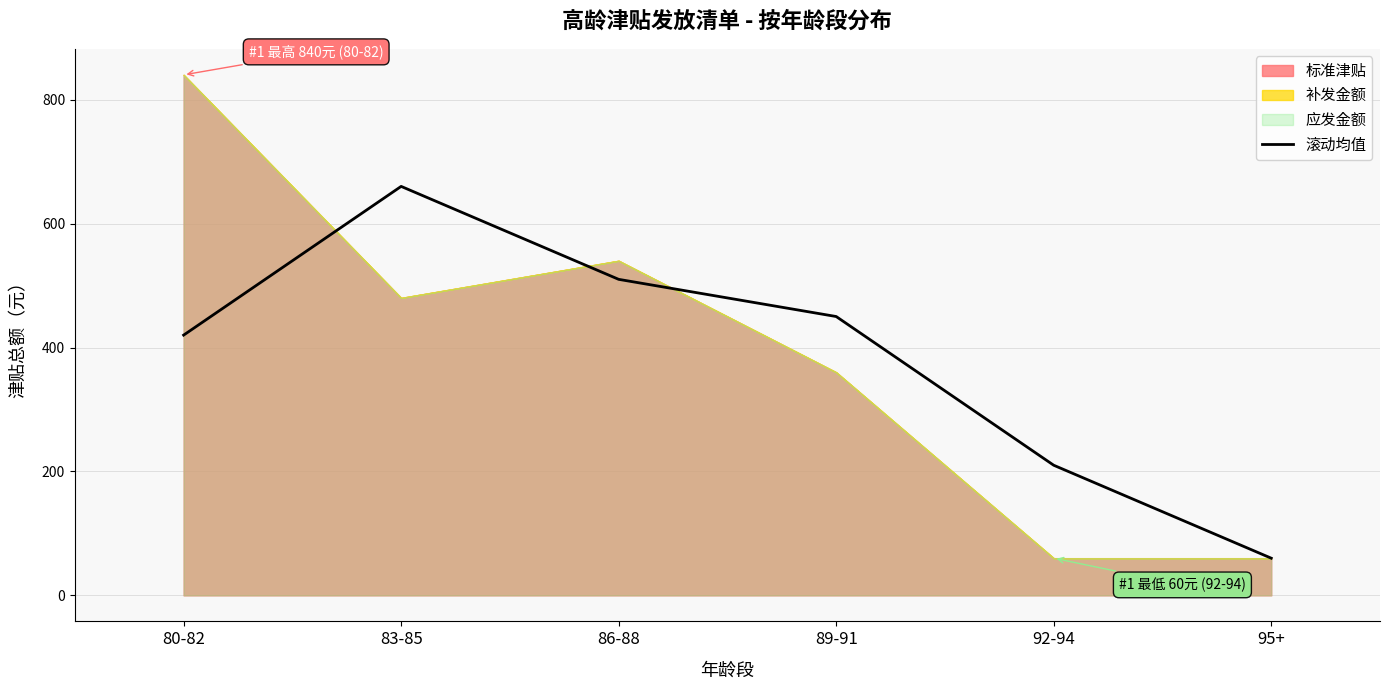

Between 83-85 and 89-91, which is larger?

83-85